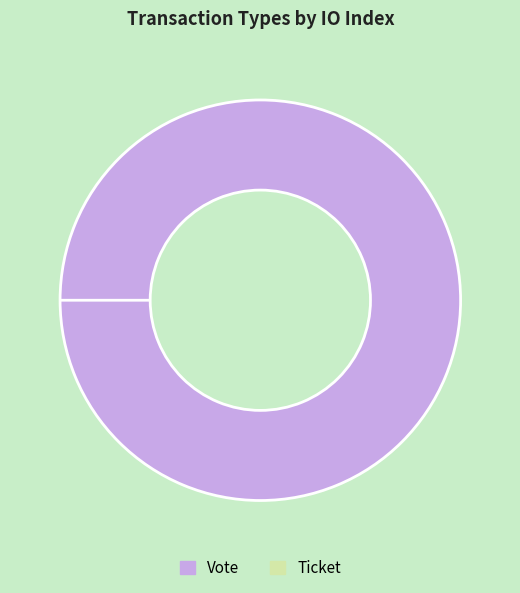

What is the change in value from Vote to Ticket?

-1